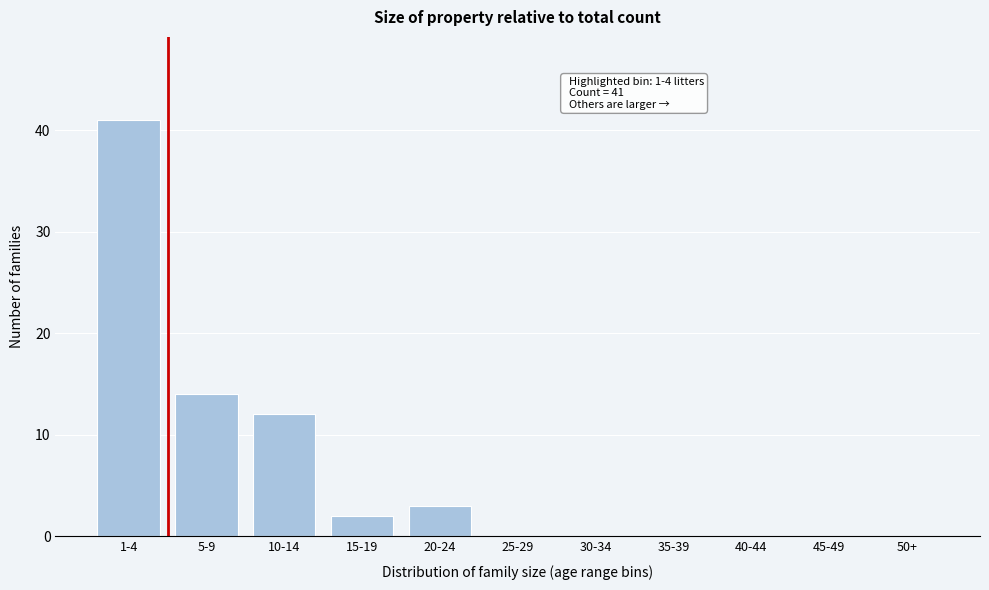

Reading left to right, list all the values displayed in this chart.

1-4=41	5-9=14	10-14=12	15-19=2	20-24=3	25-29=0	30-34=0	35-39=0	40-44=0	45-49=0	50+=0